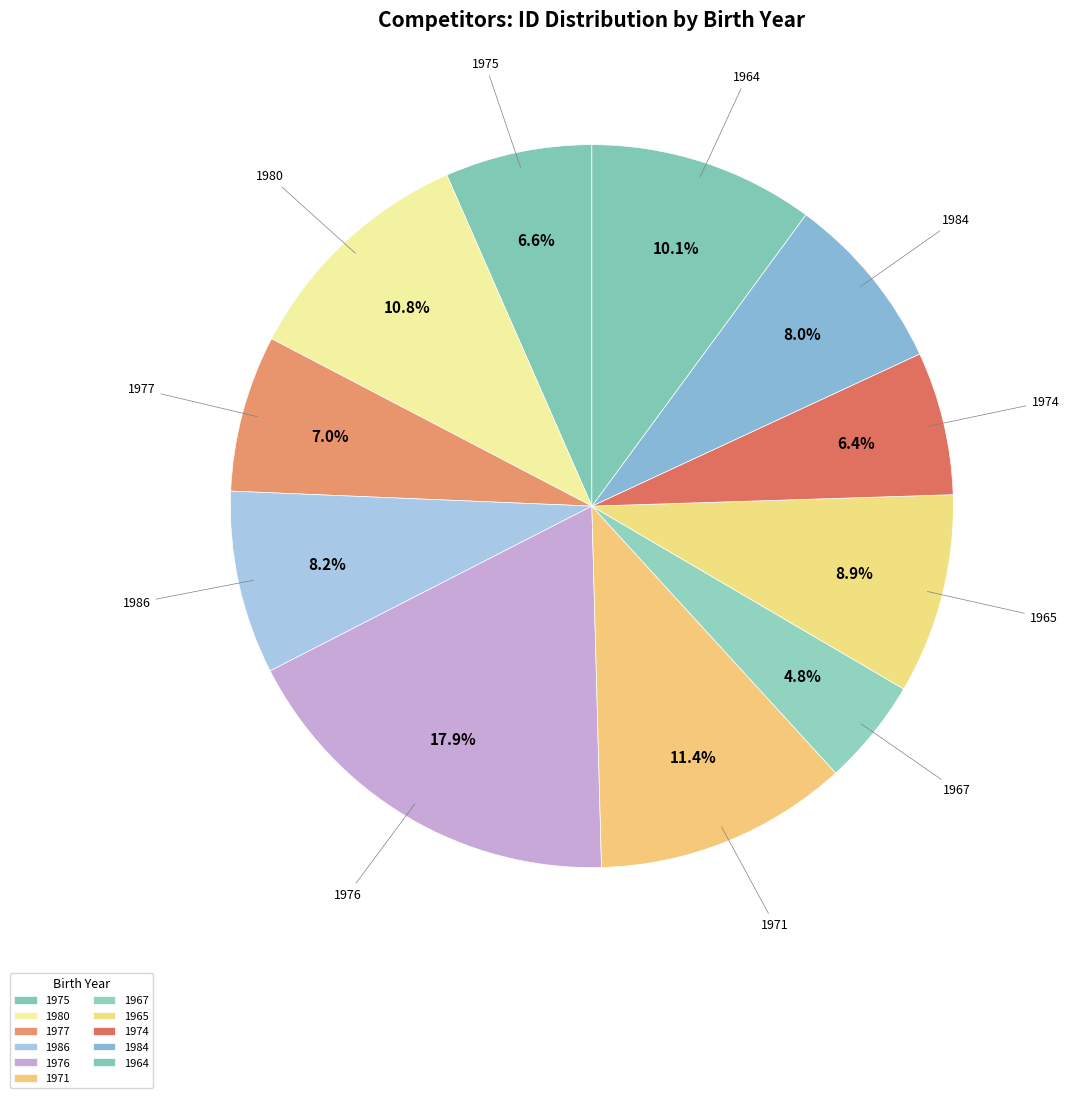

To the nearest percent, what is the average slice percentage?

9%